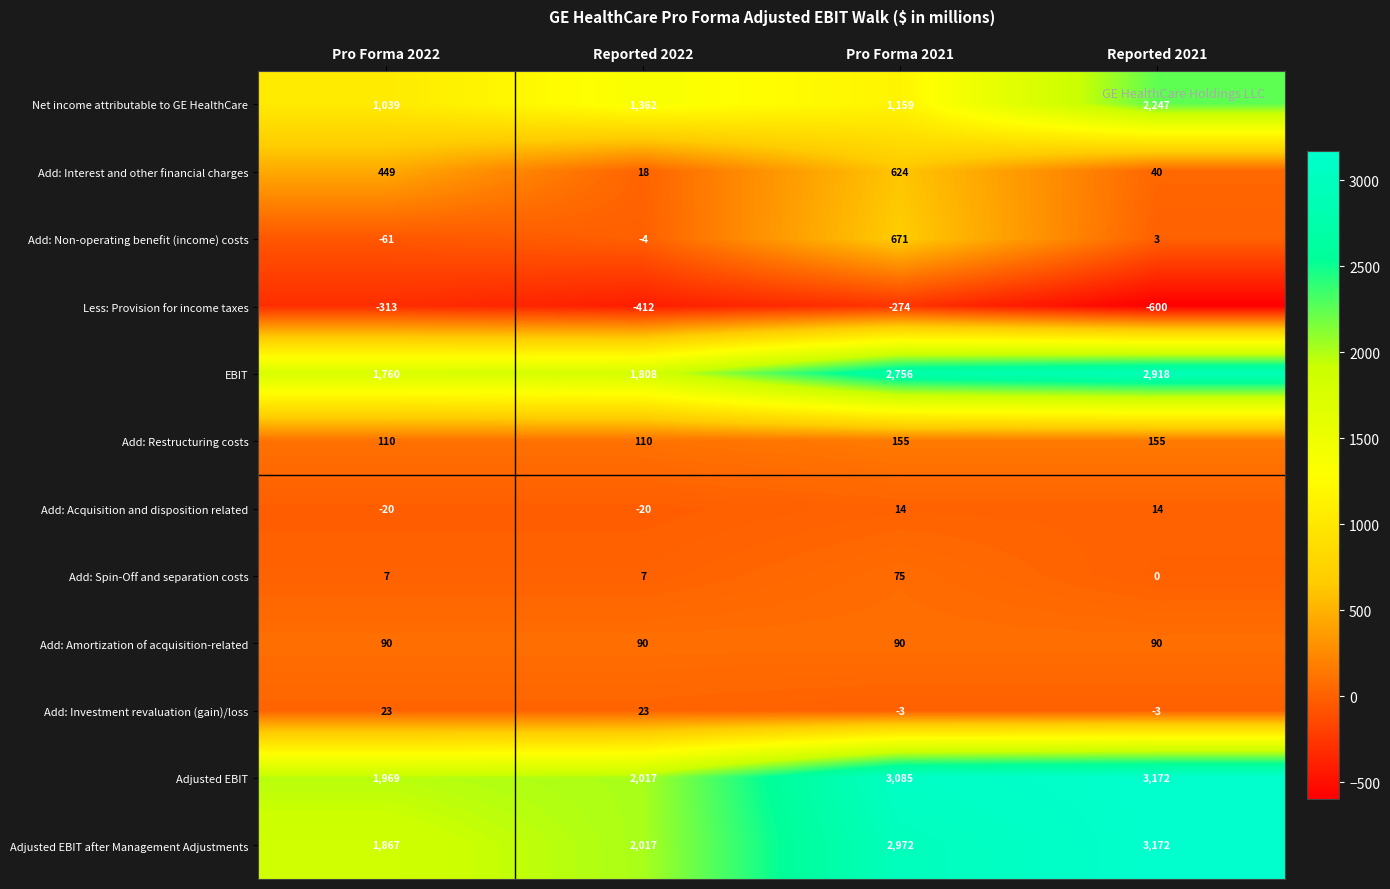

At Pro Forma 2022, list the series in order from smallest to largest.

Less: Provision for income taxes, Add: Non-operating benefit (income) costs, Add: Acquisition and disposition related, Add: Spin-Off and separation costs, Add: Investment revaluation (gain)/loss, Add: Amortization of acquisition-related, Add: Restructuring costs, Add: Interest and other financial charges, Net income attributable to GE HealthCare, EBIT, Adjusted EBIT after Management Adjustments, Adjusted EBIT